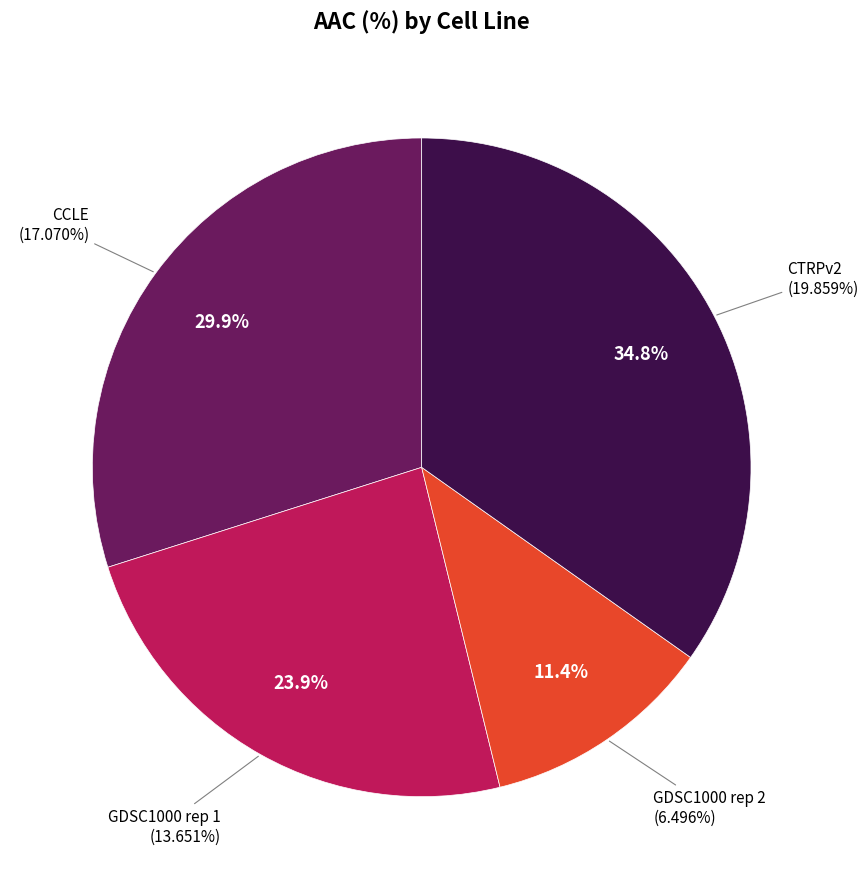

What is the change in value from CCLE to GDSC1000 rep 1?

-3.4